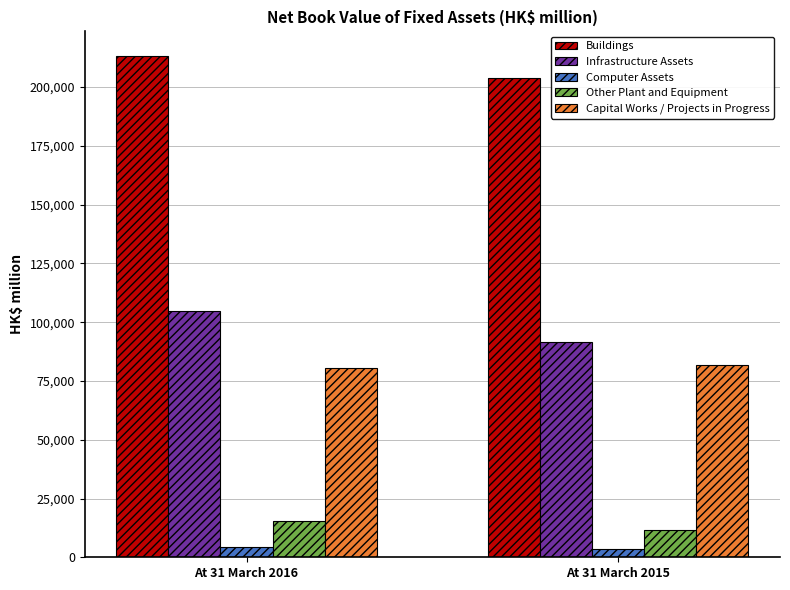

What is the maximum value for Computer Assets?

4359